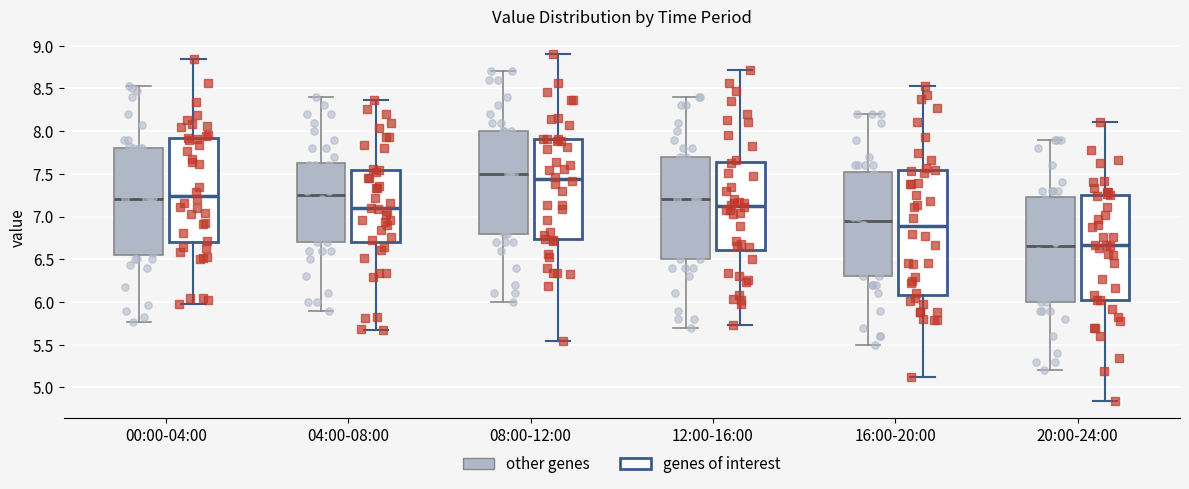

Reading left to right, transcribe this box plot: for each box, give where its median line is, the range the box spans, and where its two whiskers end, as read against the y-axis. The values are not printed on the chart, so give them approximately, as read against the axis.

00:00-04:00 (other genes): median 7.20, box 6.55 to 7.80, whiskers 5.75 to 8.55
00:00-04:00 (genes of interest): median 7.25, box 6.70 to 7.90, whiskers 5.95 to 8.85
04:00-08:00 (other genes): median 7.25, box 6.70 to 7.65, whiskers 5.90 to 8.40
04:00-08:00 (genes of interest): median 7.10, box 6.70 to 7.55, whiskers 5.65 to 8.35
08:00-12:00 (other genes): median 7.50, box 6.80 to 8.00, whiskers 6.00 to 8.70
08:00-12:00 (genes of interest): median 7.45, box 6.75 to 7.90, whiskers 5.55 to 8.90
12:00-16:00 (other genes): median 7.20, box 6.50 to 7.70, whiskers 5.70 to 8.40
12:00-16:00 (genes of interest): median 7.10, box 6.60 to 7.65, whiskers 5.75 to 8.70
16:00-20:00 (other genes): median 6.95, box 6.30 to 7.55, whiskers 5.50 to 8.20
16:00-20:00 (genes of interest): median 6.90, box 6.10 to 7.55, whiskers 5.10 to 8.55
20:00-24:00 (other genes): median 6.65, box 6.00 to 7.25, whiskers 5.20 to 7.90
20:00-24:00 (genes of interest): median 6.65, box 6.05 to 7.25, whiskers 4.85 to 8.10